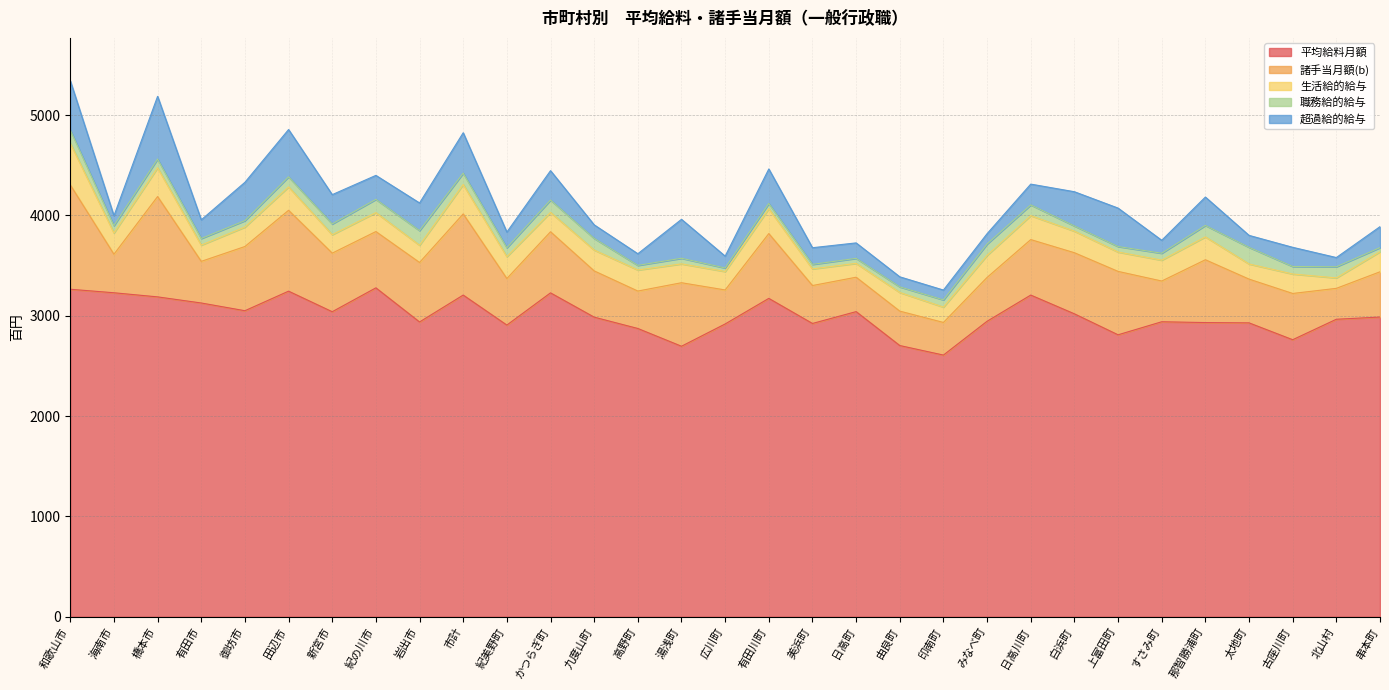

Reading right to left, list all the values displayed in this chart.

平均給料月額: 串本町=2987	北山村=2965	古座川町=2761	太地町=2929	那智勝浦町=2932	すさみ町=2940	上富田町=2810	白浜町=3019	日高川町=3206	みなべ町=2945	印南町=2608	由良町=2703	日高町=3041	美浜町=2923	有田川町=3173	広川町=2918	湯浅町=2696	高野町=2873	九度山町=2986	かつらぎ町=3228	紀美野町=2907	市計=3206	岩出市=2938	紀の川市=3278	新宮市=3040	田辺市=3245	御坊市=3050	有田市=3127	橋本市=3188	海南市=3229	和歌山市=3264
諸手当月額(b): 串本町=451	北山村=308	古座川町=461	太地町=436	那智勝浦町=626	すさみ町=406	上富田町=632	白浜町=609	日高川町=553	みなべ町=437	印南町=325	由良町=343	日高町=343	美浜町=378	有田川町=646	広川町=339	湯浅町=633	高野町=373	九度山町=461	かつらぎ町=609	紀美野町=464	市計=809	岩出市=593	紀の川市=561	新宮市=584	田辺市=806	御坊市=640	有田市=415	橋本市=1000	海南市=384	和歌山市=1040
生活給的給与: 串本町=200	北山村=104	古座川町=194	太地町=151	那智勝浦町=228	すさみ町=208	上富田町=193	白浜町=215	日高川町=239	みなべ町=220	印南町=153	由良町=186	日高町=138	美浜町=166	有田川町=248	広川町=184	湯浅町=188	高野町=210	九度山町=208	かつらぎ町=193	紀美野町=218	市計=293	岩出市=172	紀の川市=189	新宮市=184	田辺市=233	御坊市=194	有田市=162	橋本市=287	海南市=212	和歌山市=416
職務給的給与: 串本町=41	北山村=111	古座川町=75	太地町=166	那智勝浦町=114	すさみ町=69	上富田町=55	白浜町=52	日高川町=107	みなべ町=113	印南町=72	由良町=56	日高町=50	美浜町=45	有田川町=52	広川町=35	湯浅町=56	高野町=46	九度山町=116	かつらぎ町=123	紀美野町=89	市計=113	岩出市=146	紀の川市=132	新宮市=107	田辺市=101	御坊市=64	有田市=66	橋本市=87	海南市=73	和歌山市=132
超過給的給与: 串本町=209	北山村=92	古座川町=191	太地町=119	那智勝浦町=283	すさみ町=129	上富田町=383	白浜町=341	日高川町=207	みなべ町=103	印南町=98	由良町=100	日高町=154	美浜町=166	有田川町=344	広川町=118	湯浅町=388	高野町=116	九度山町=135	かつらぎ町=293	紀美野町=156	市計=403	岩出市=275	紀の川市=239	新宮市=292	田辺市=471	御坊市=382	有田市=186	橋本市=625	海南市=98	和歌山市=490